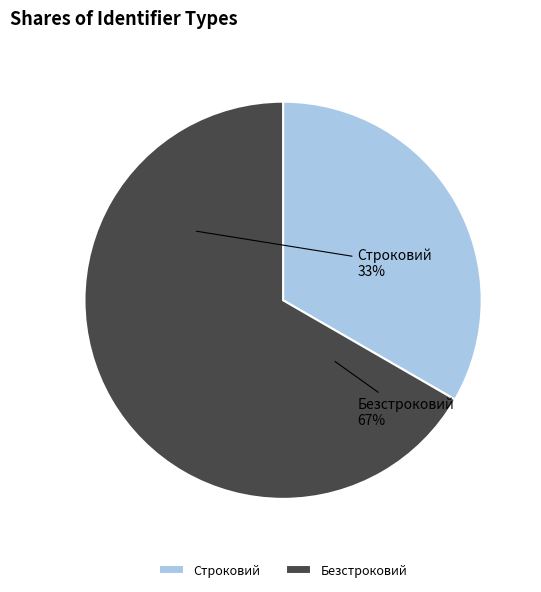

Rank the categories by value from highest to lowest.

Безстроковий, Строковий